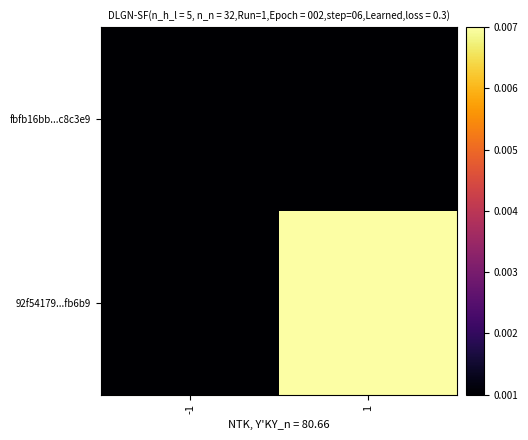

Which series has the largest total across all categories?

92f54179...fb6b9